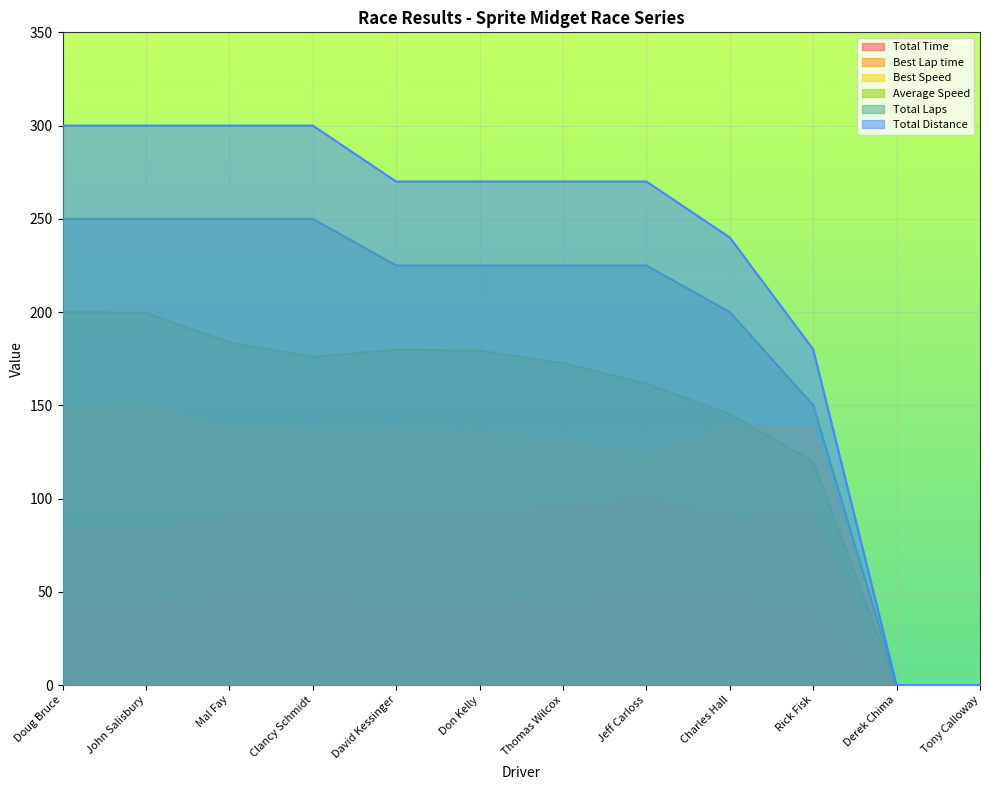

Which series has the largest range (max minus min)?

Total Distance